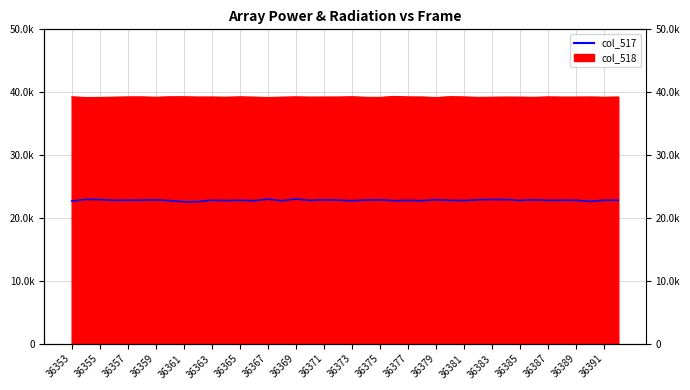

Where is the first local maximum?

36355